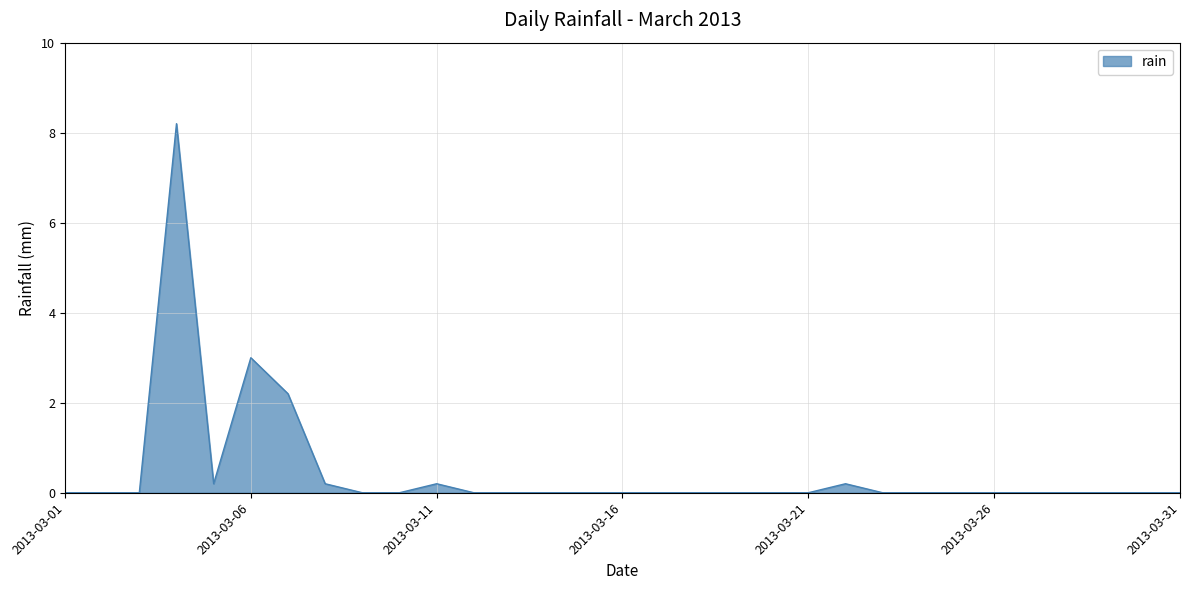

What is the maximum value shown in the chart?

8.2